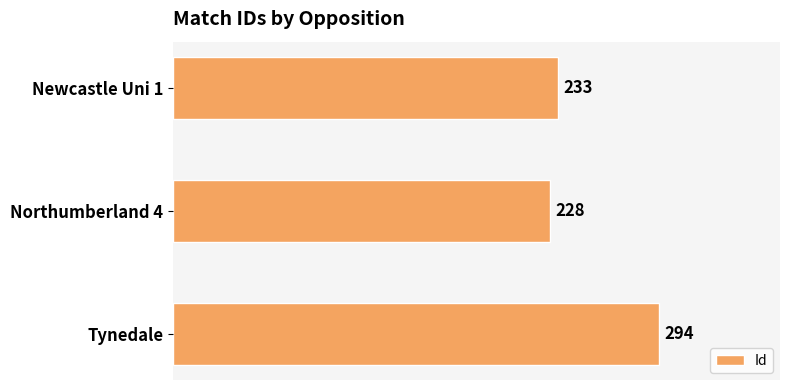

Reading top to bottom, extract all data points from this chart.

233	228	294